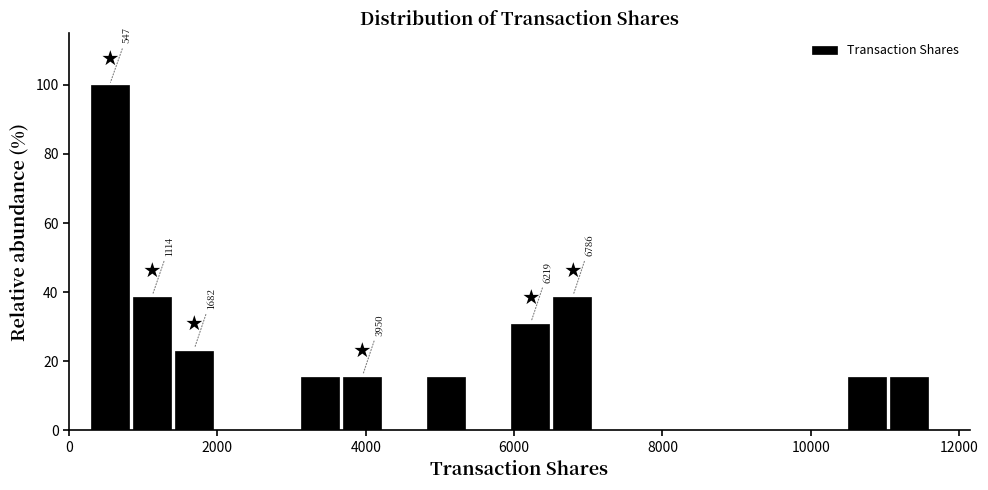

Around what value on the x-axis is the tallest bar? Give the approximate position of its centre, as read against the axis.

600